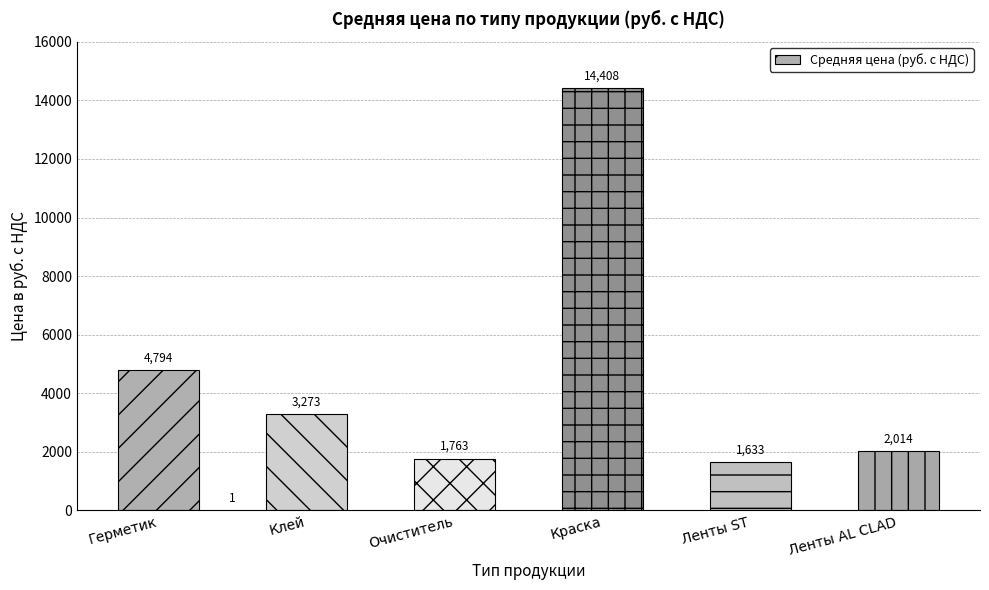

At which label is the value closest to 8020?

Герметик